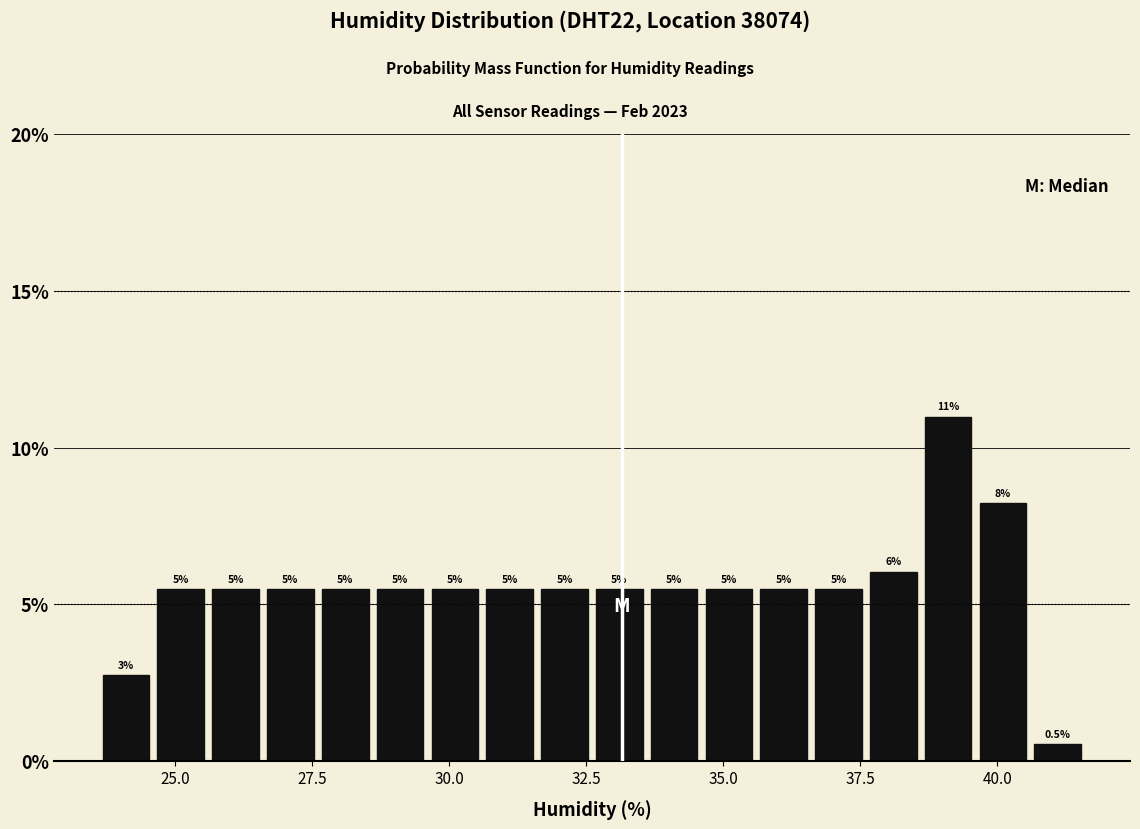

Read against the x-axis, roughly where is the centre of the tallest bar?

39.0